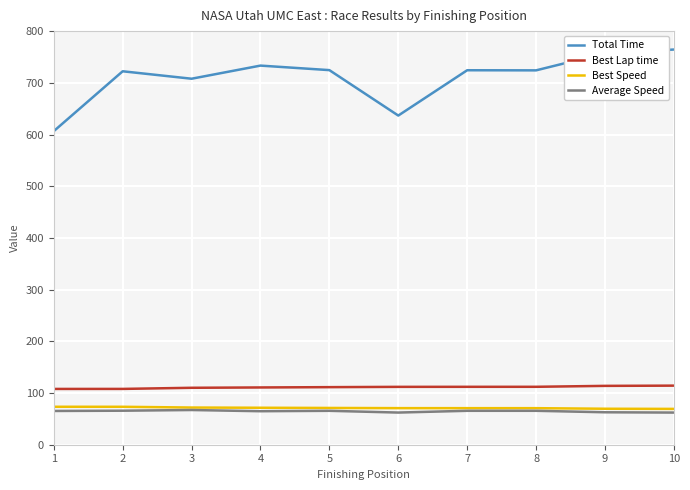

Is it true that Average Speed equals 65.6 at 8?

True